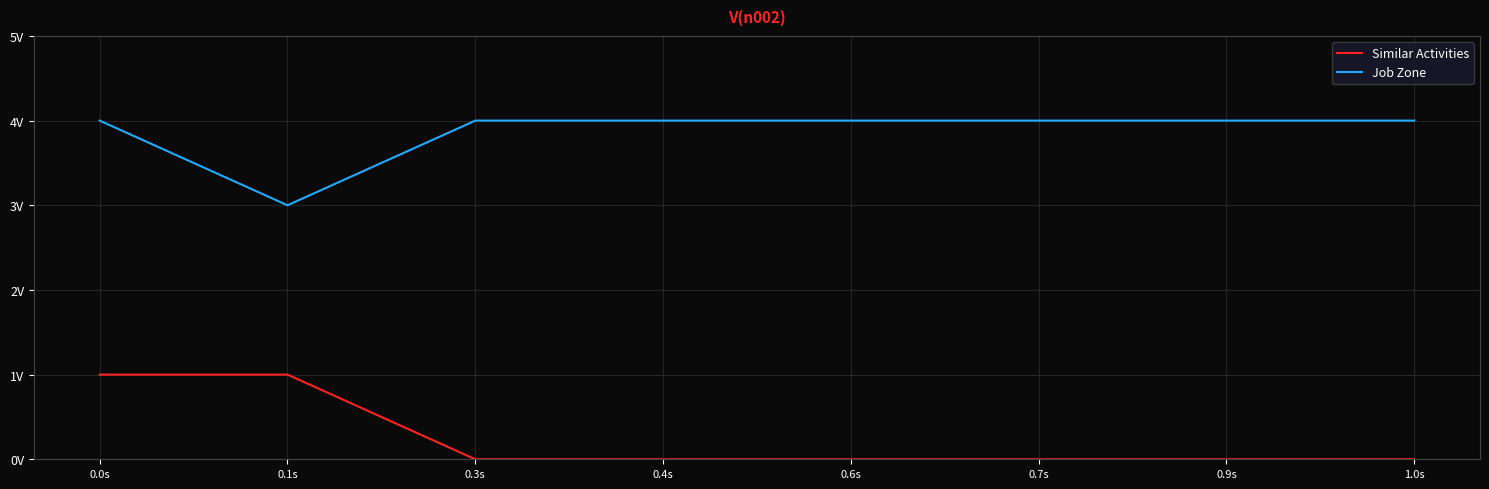

Is the value of Job Zone at 0.1s greater than the value of Similar Activities at 0.0s?

Yes